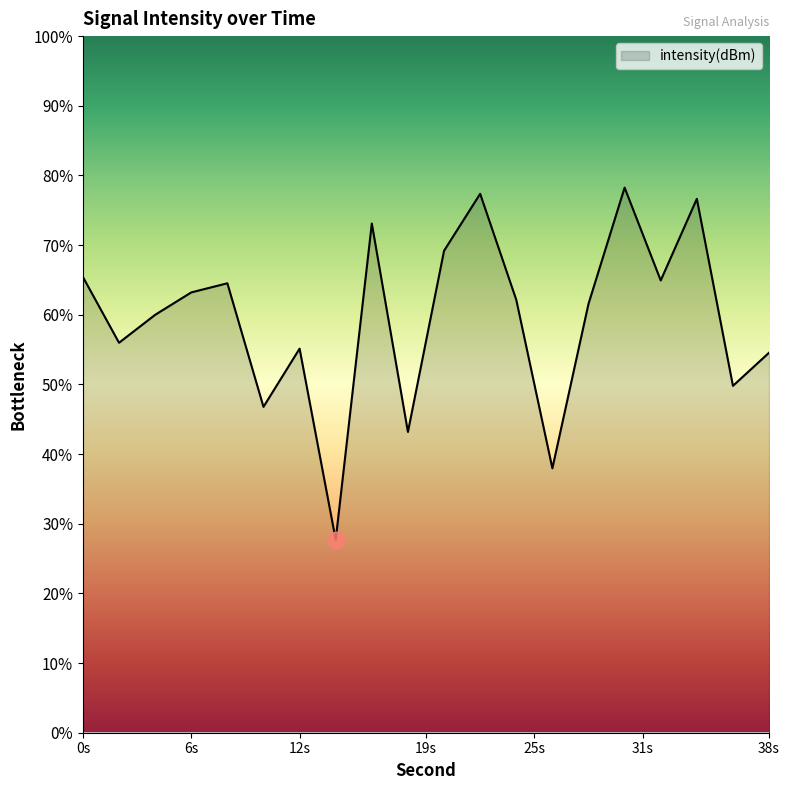

What is the smallest value displayed?

27.7